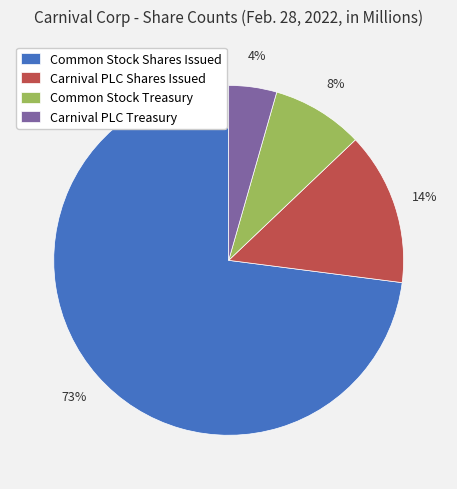

Do Carnival PLC Treasury and Carnival PLC Shares Issued together represent more than half of the pie?

No